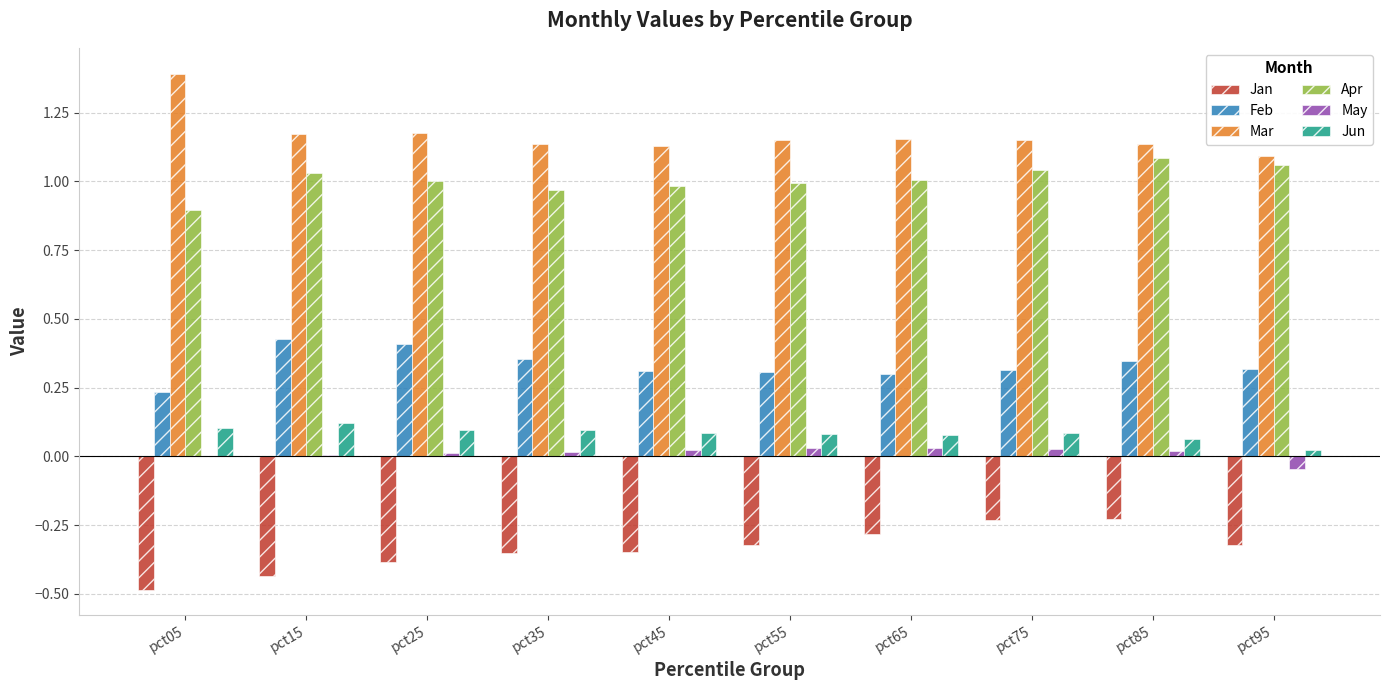

What are all the series names shown in the legend?

Jan, Feb, Mar, Apr, May, Jun